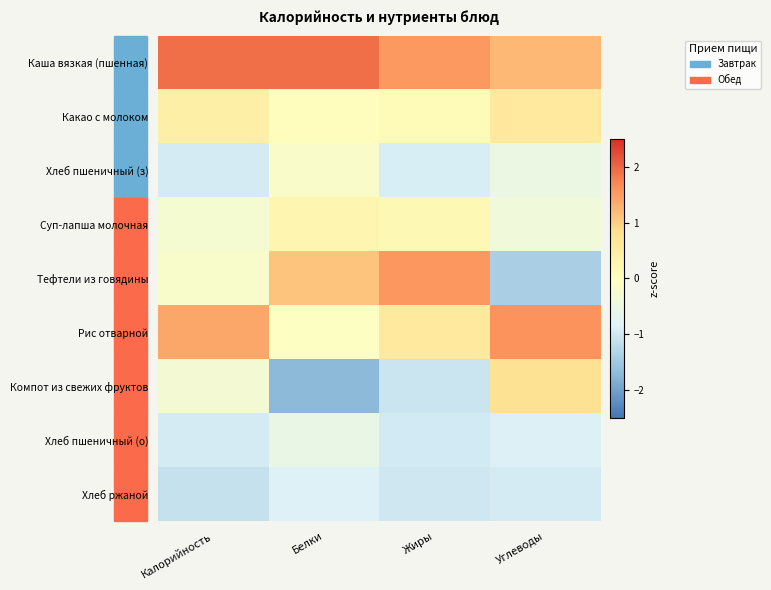

Which series has the largest total across all categories?

Каша вязкая (пшенная)